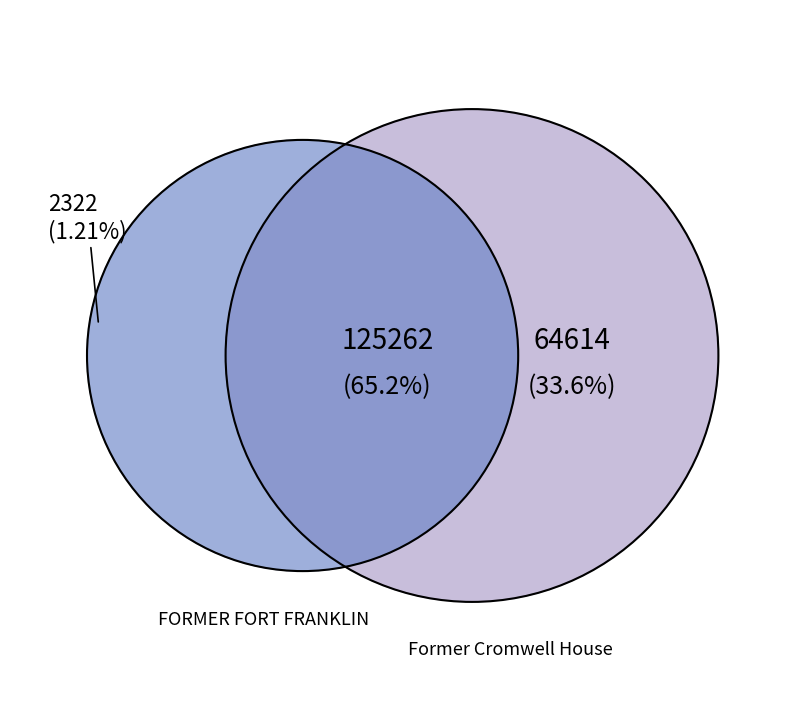

Count the number of slices in the pie.

3